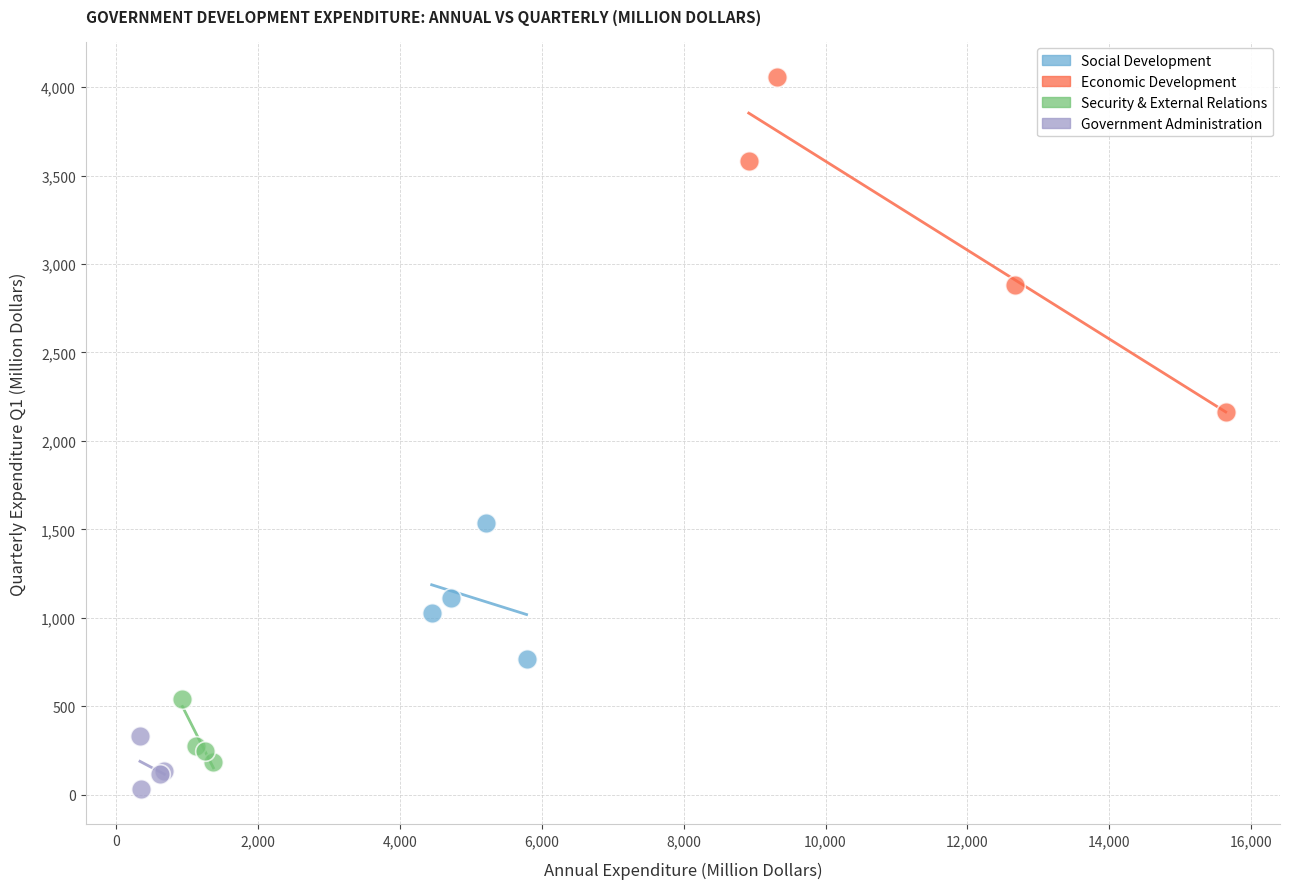

Which series has the largest Y range (max minus min)?

Economic Development